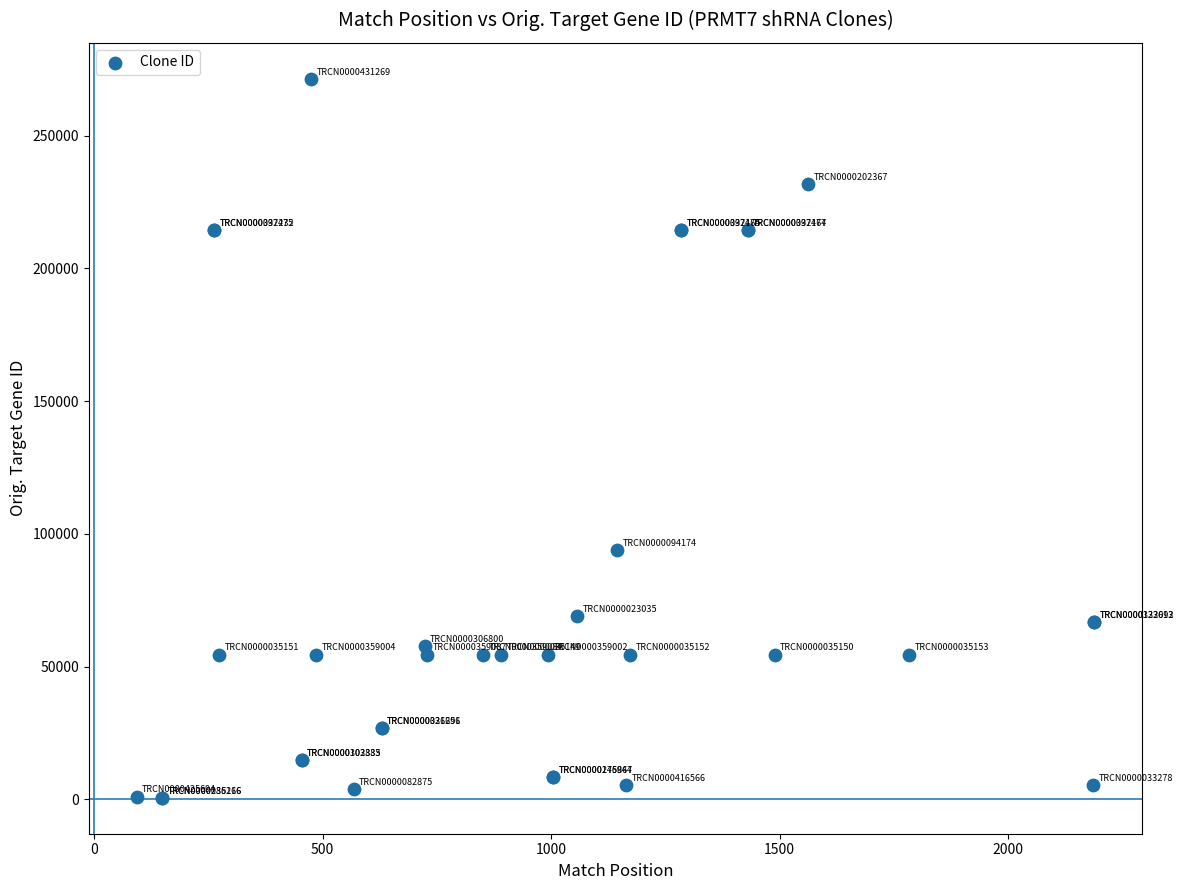

What Y value in the scatter plot is closest to 136005?

93879